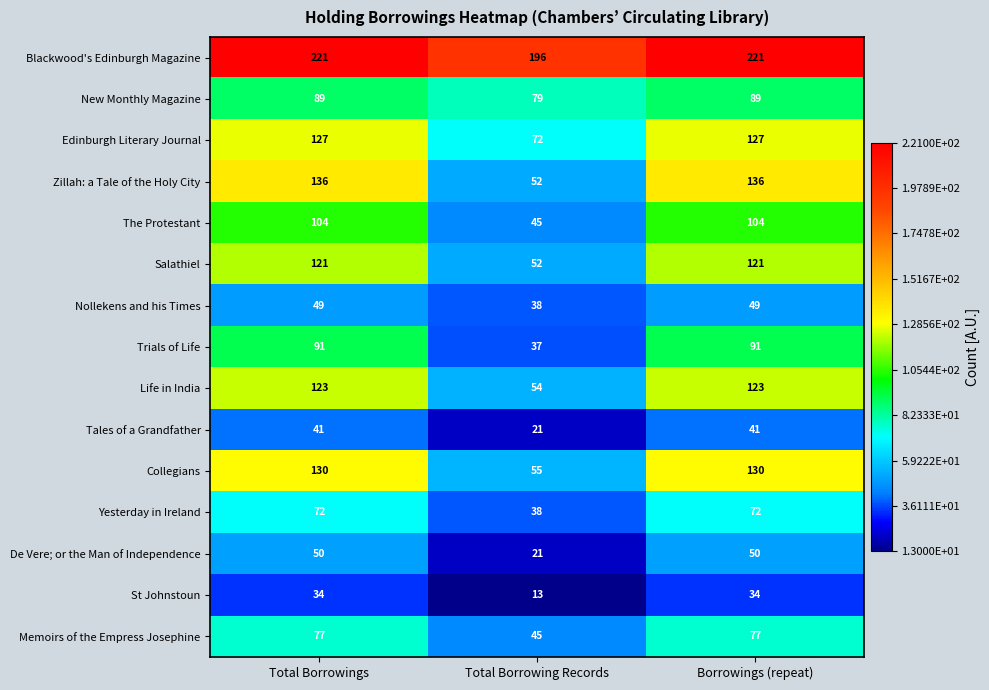

True or false: Edinburgh Literary Journal has a value of 127 at Total Borrowings.

True